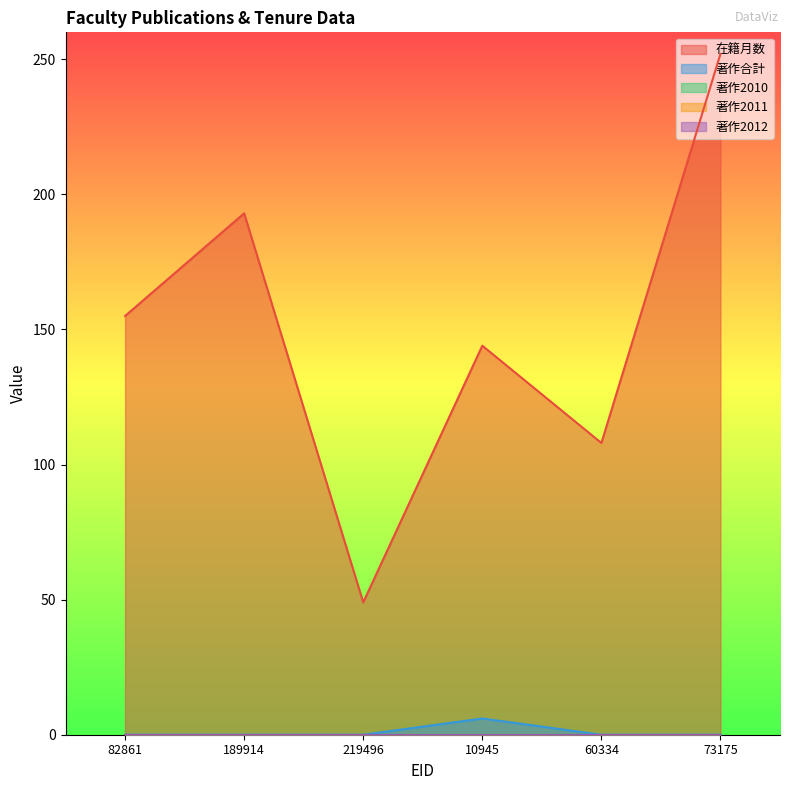

Where is the first local maximum for 在籍月数?

189914